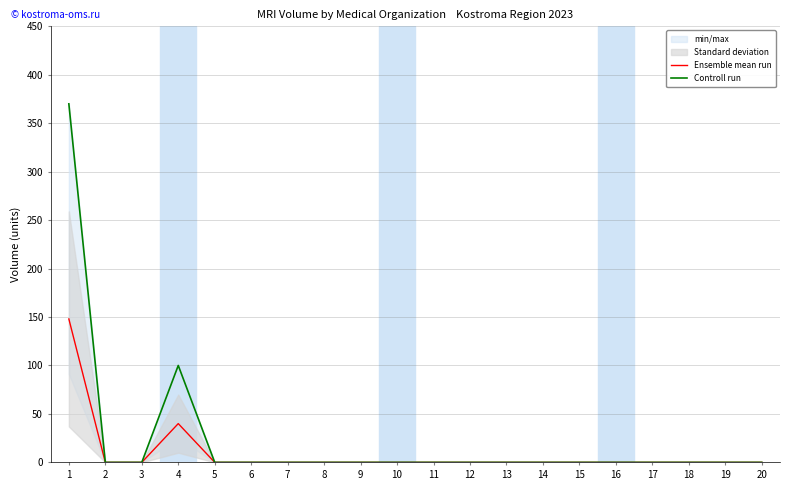

Is it true that Ensemble mean run equals 91 at 20?

False